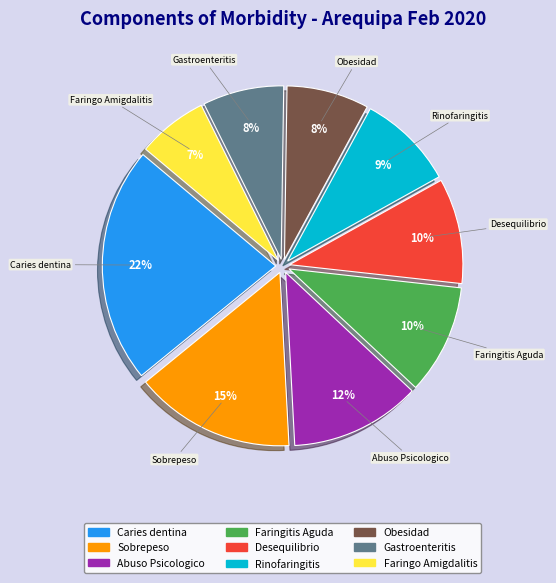

Is there any slice that represents more than half of the pie?

No